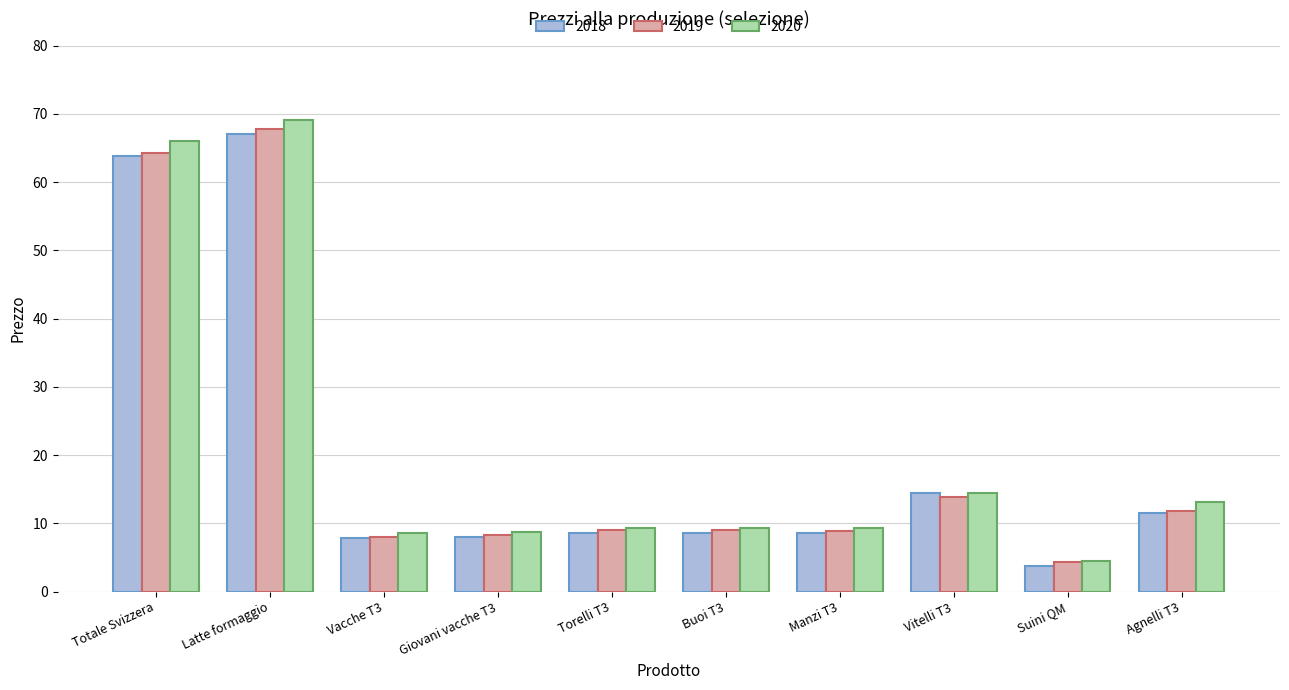

Is it true that 2018 equals 8.1 at Giovani vacche T3?

True